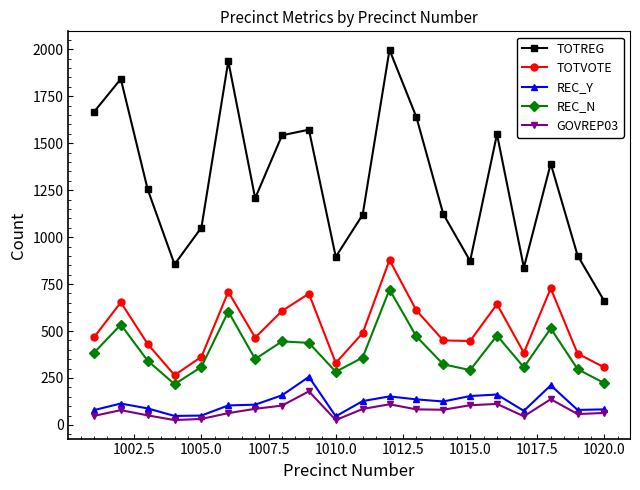

Which series has the largest range (max minus min)?

TOTREG